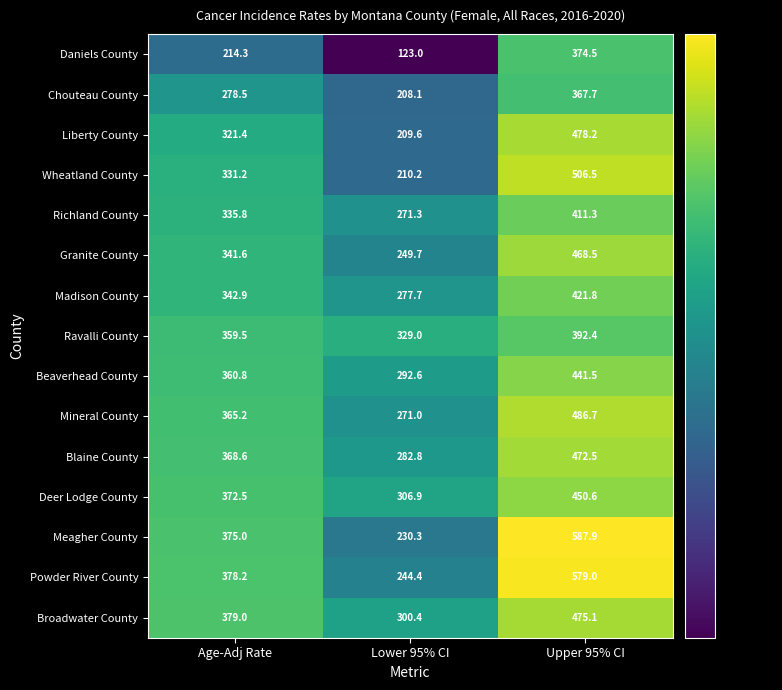

At which category is the sum across all series the highest?

Upper 95% CI